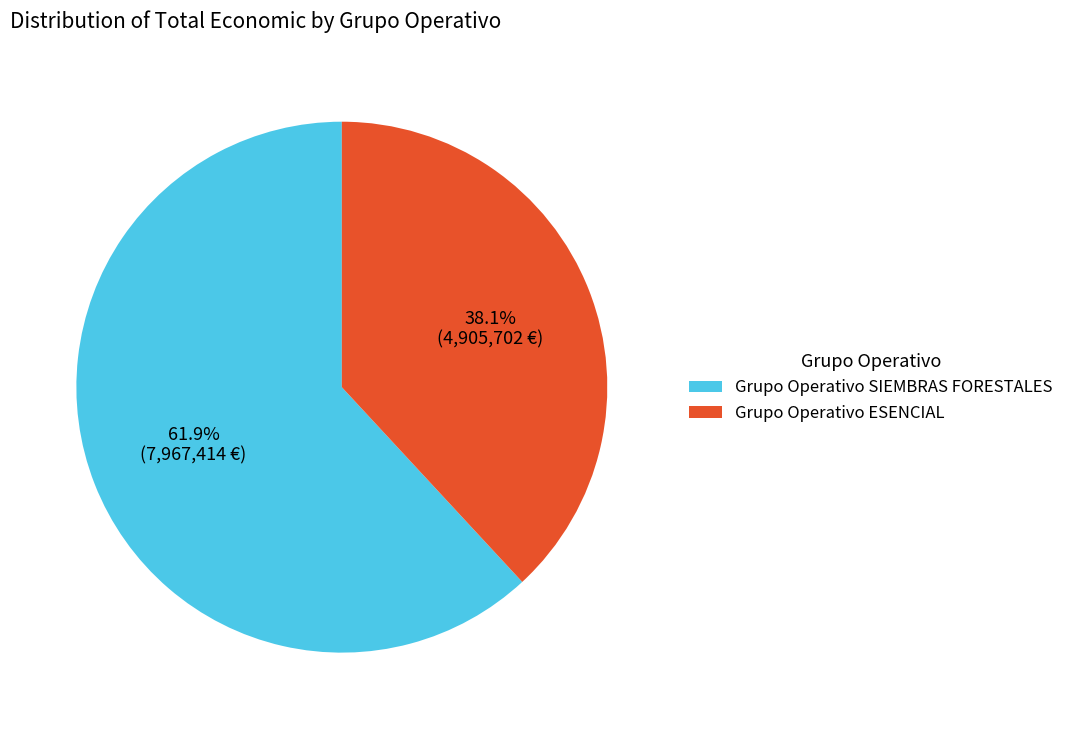

Is there a majority slice in this chart?

Yes